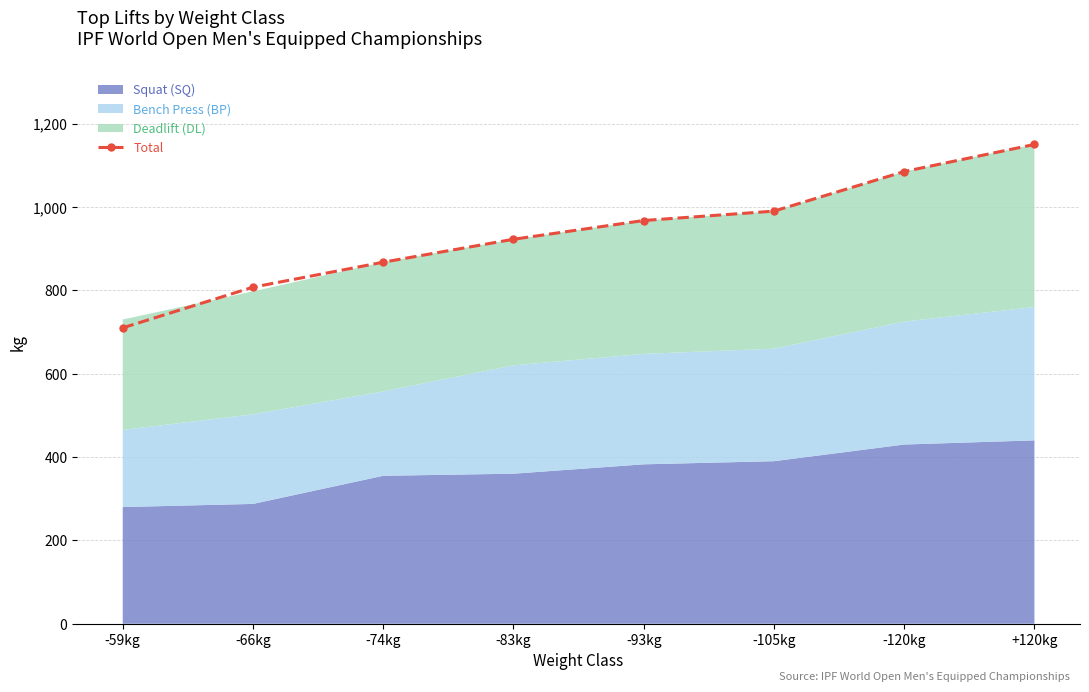

What is the ratio of the value at -120kg to the value at +120kg?

0.9